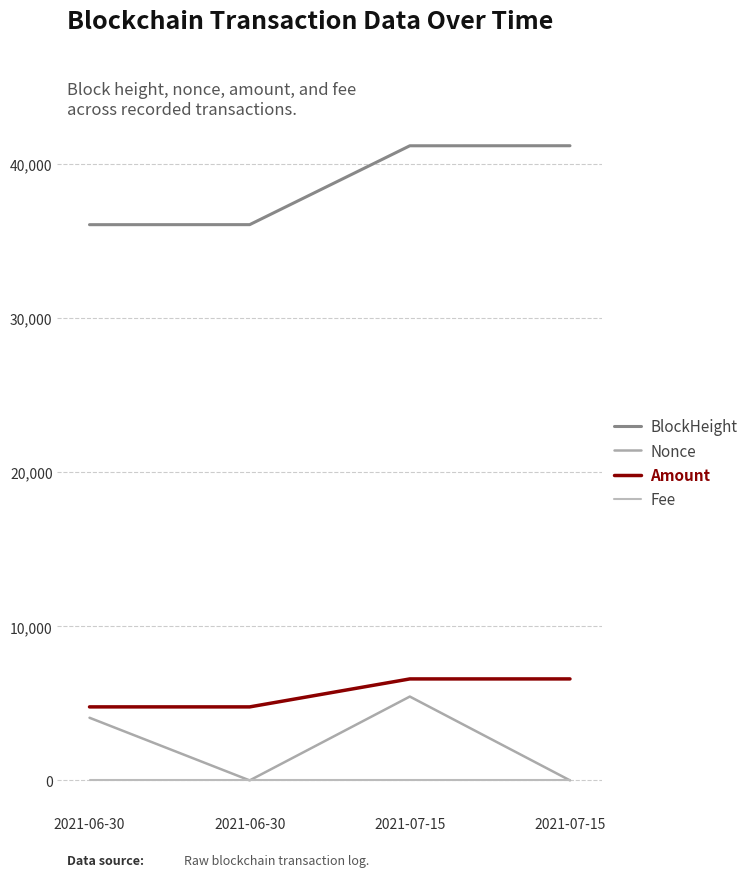

What is the difference between the maximum and minimum values in the Nonce series?

5442.0